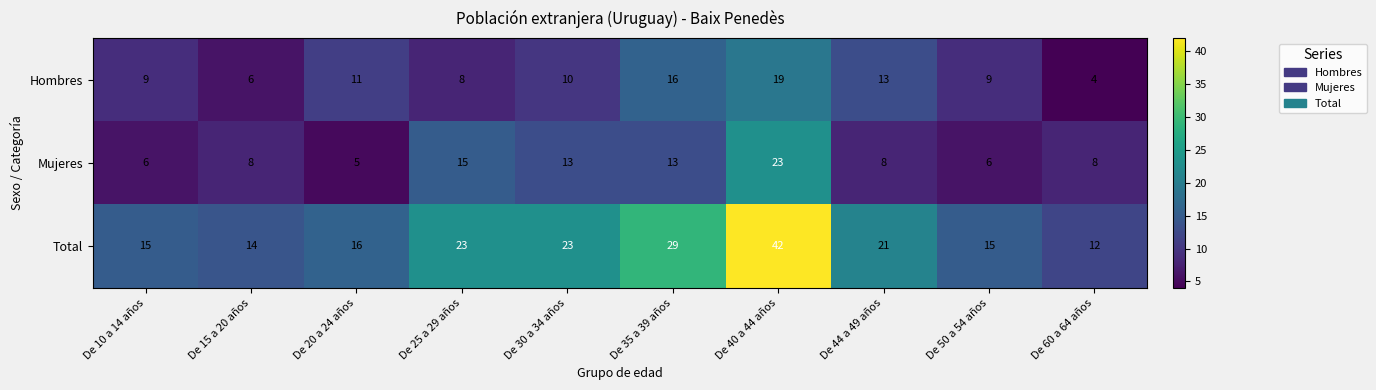

What is the greatest value displayed?

42